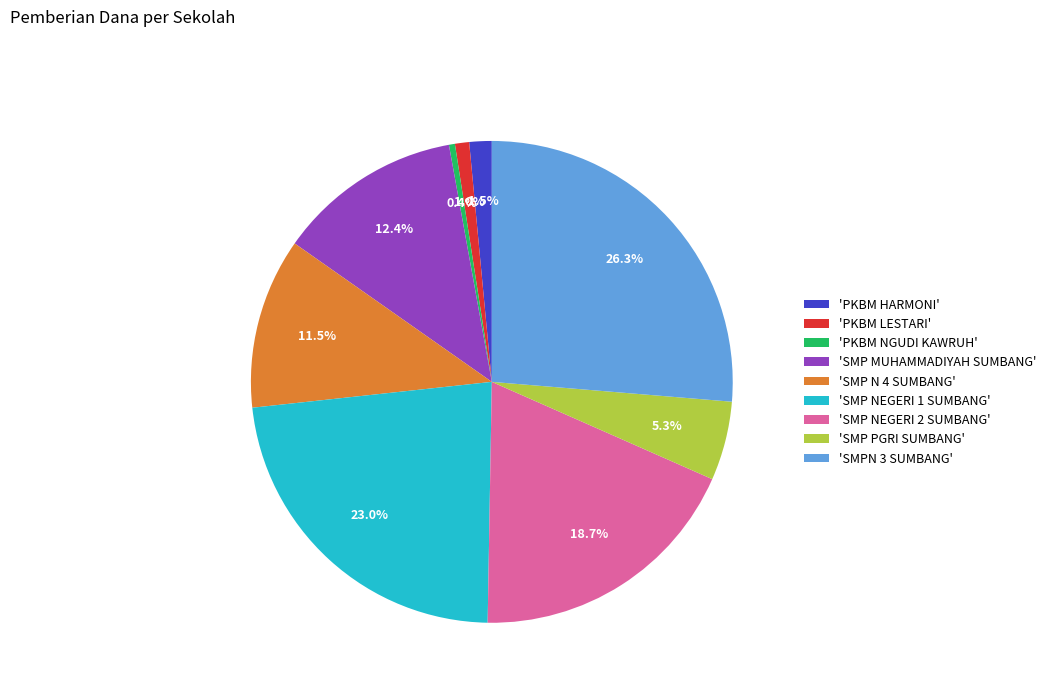

Is the sum of 'SMP NEGERI 2 SUMBANG' and 'SMP N 4 SUMBANG' greater than half?

No